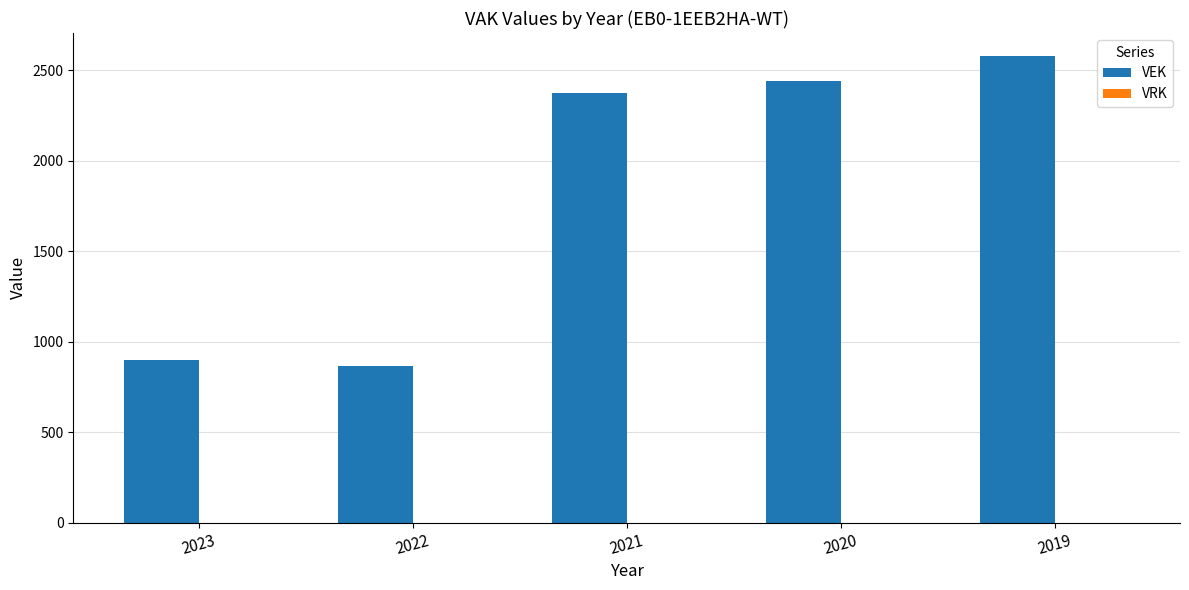

How many series are shown in this chart?

1